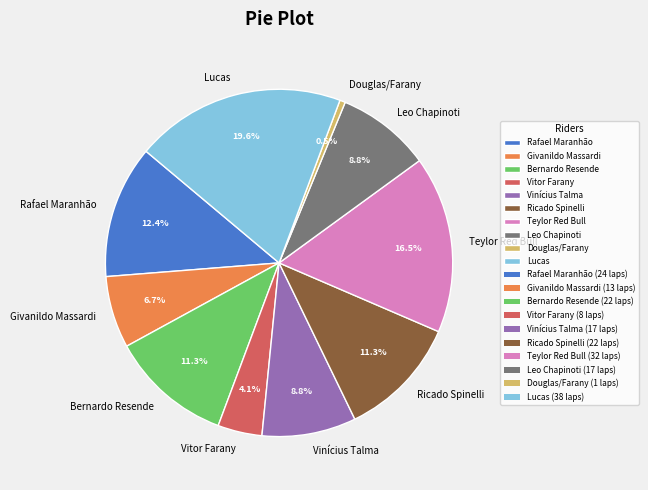

What is the ratio of the value at Vinícius Talma to the value at Teylor Red Bull?

0.5